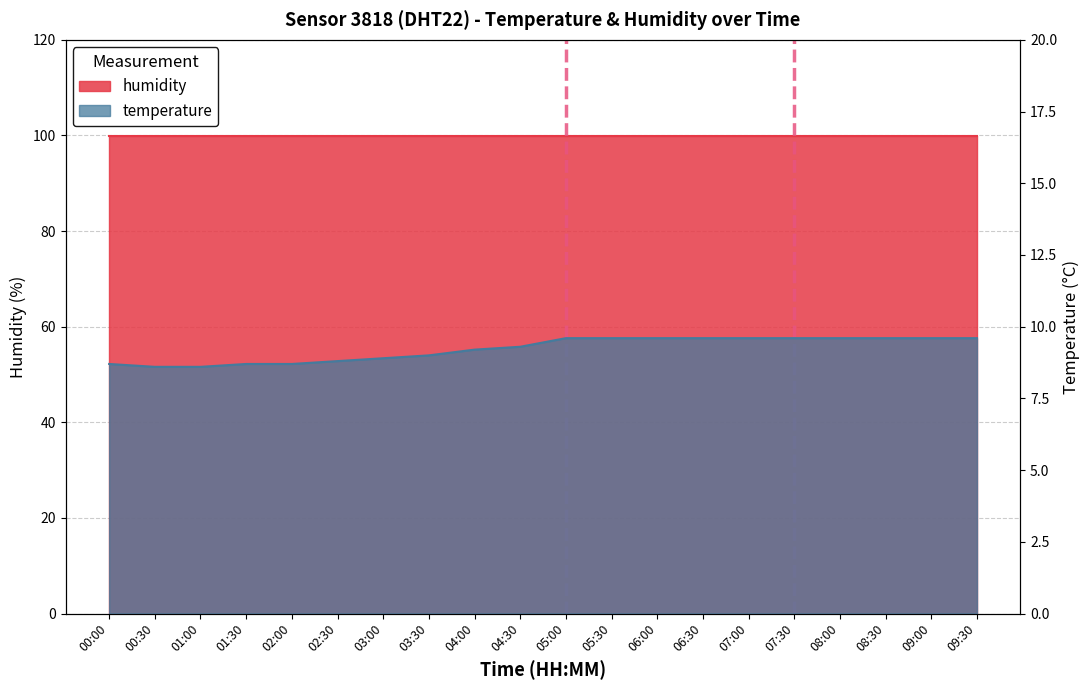

What position from the left is 02:30?

6